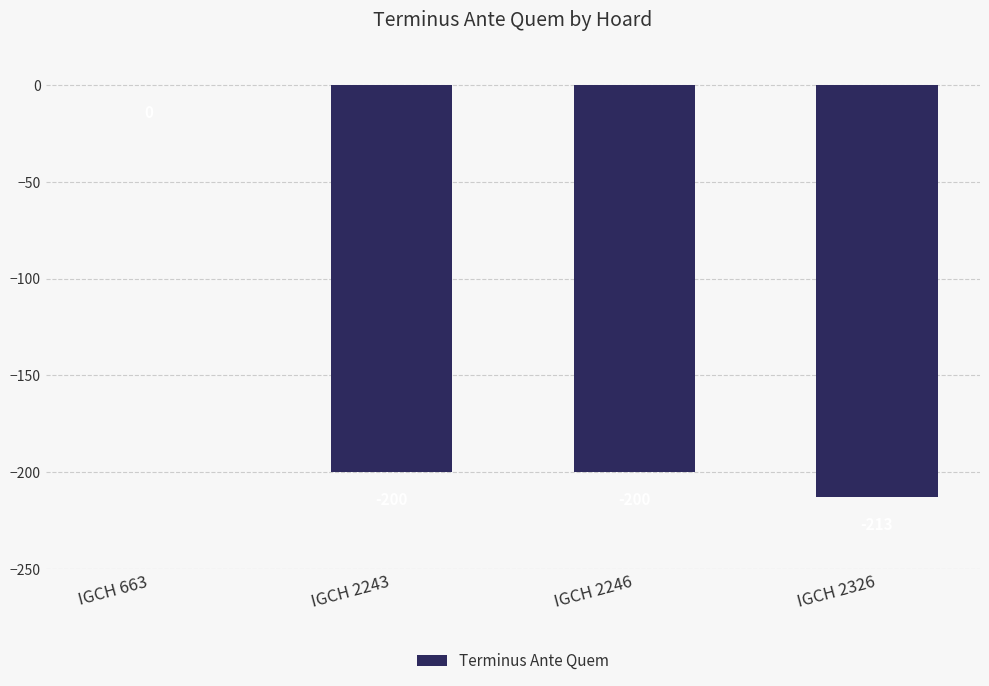

What value does the data have at IGCH 2326?

-213